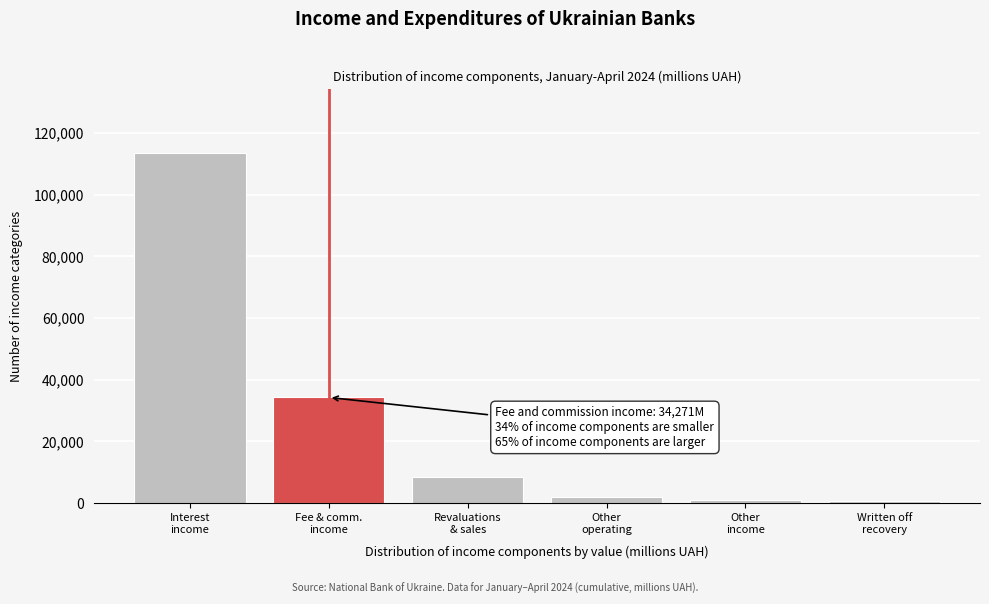

What is the difference between the maximum and second lowest values?

112729